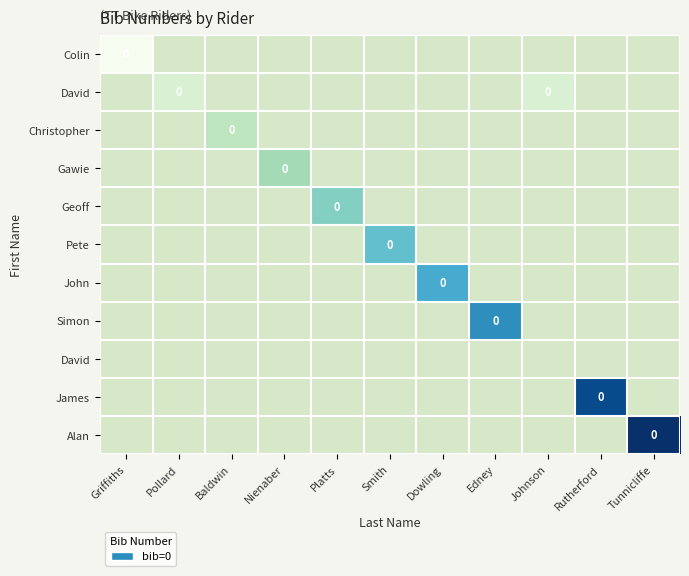

Count the number of categories in the chart.

11